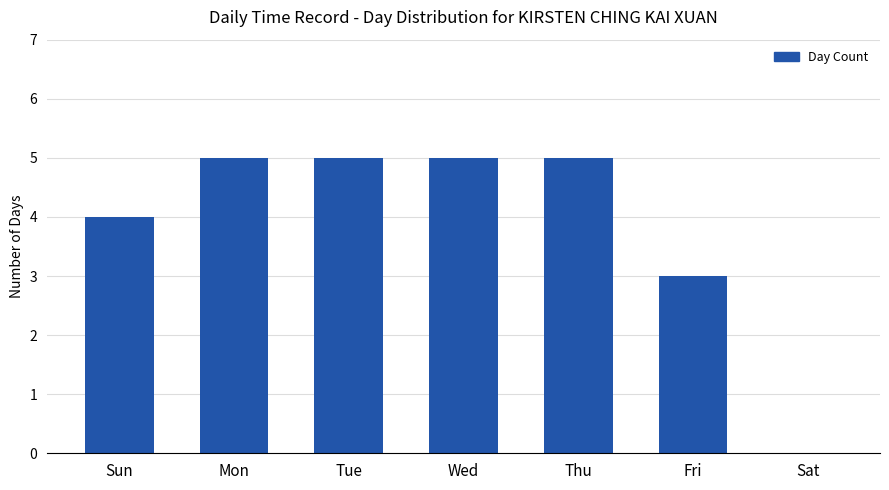

Approximately how many times larger is the value at Thu compared to Mon?

1.0